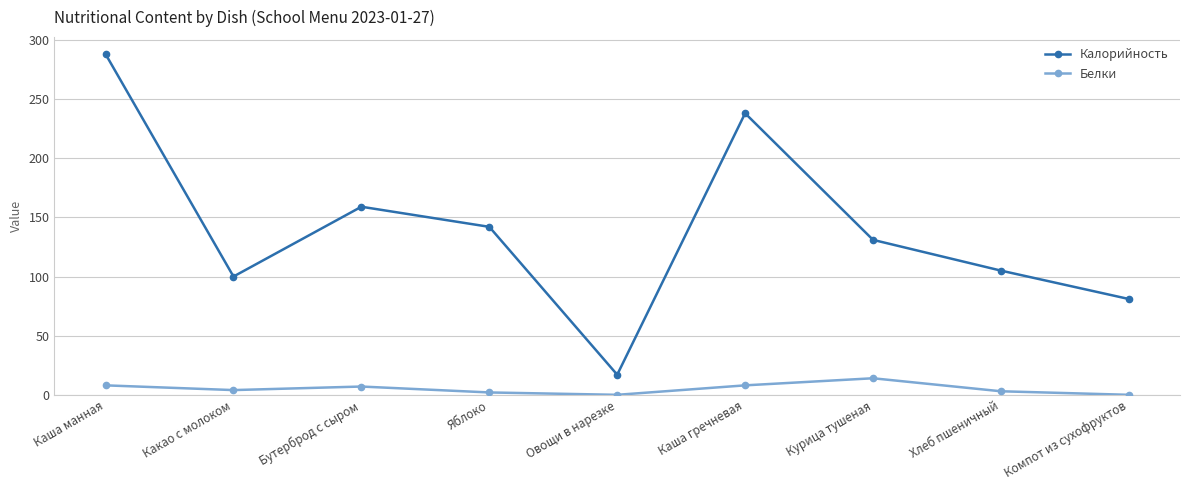

What position from the left is Каша гречневая?

6